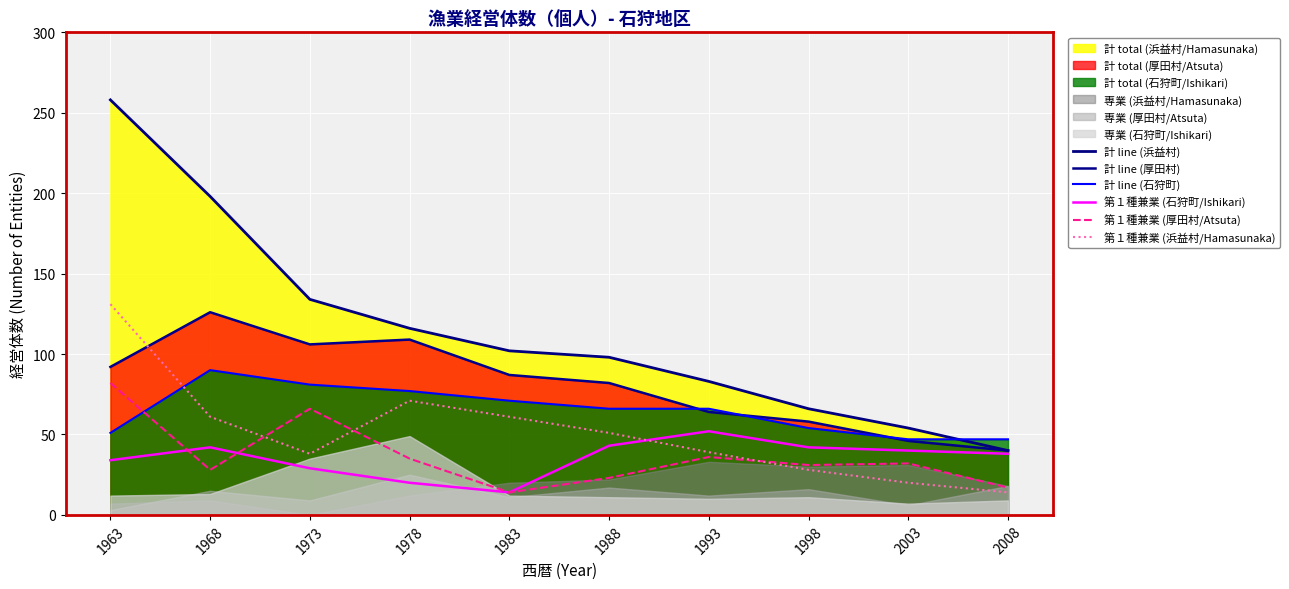

What is the spread (max minus min) of values at 1978?

96